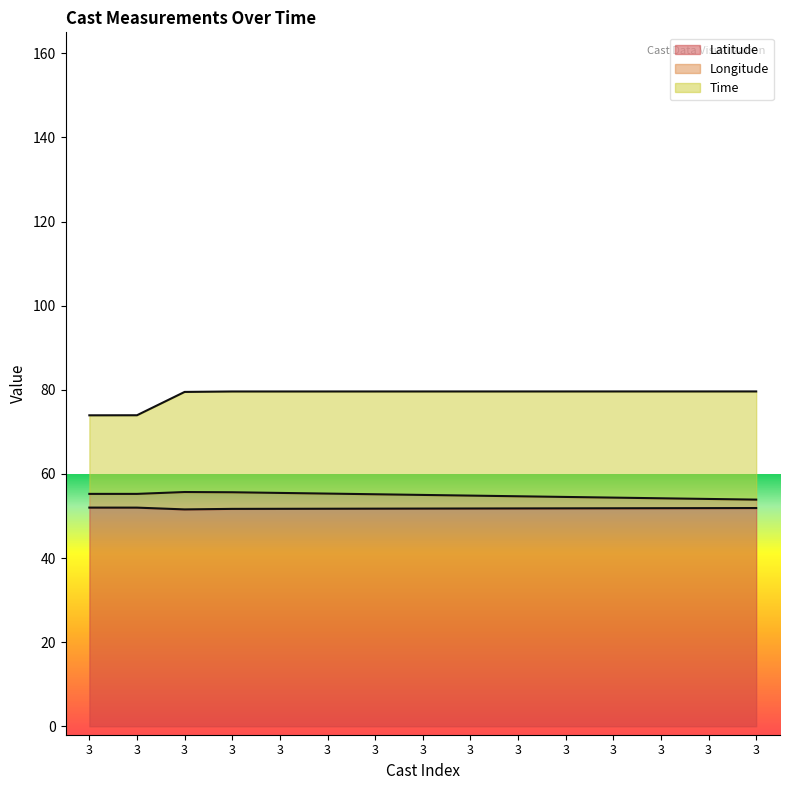

Is the value of Latitude at 3 greater than the value of Longitude at 3?

No